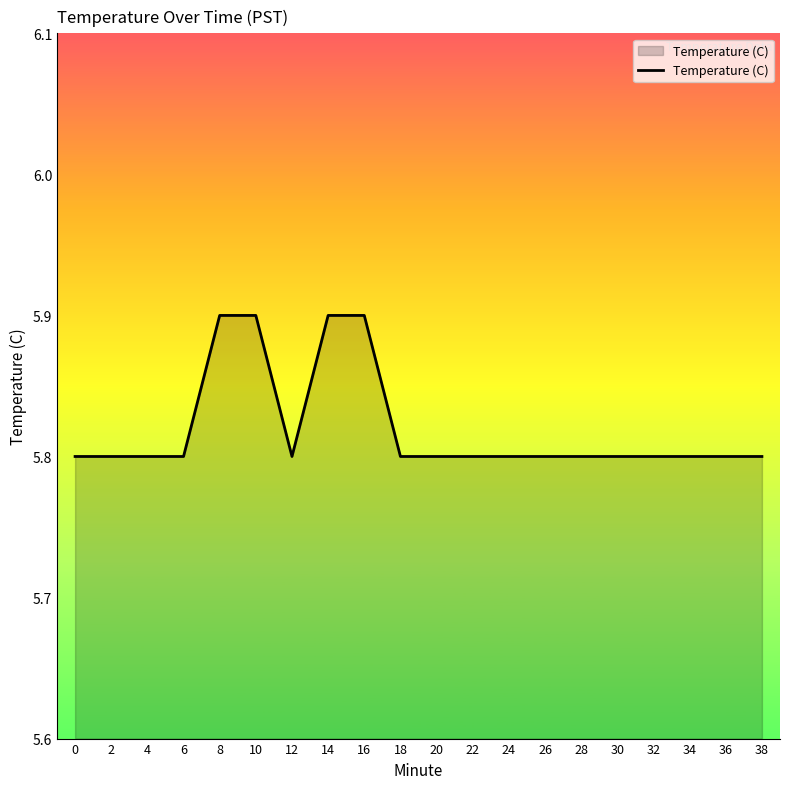

Approximately how many times larger is the value at 36 compared to 28?

1.0